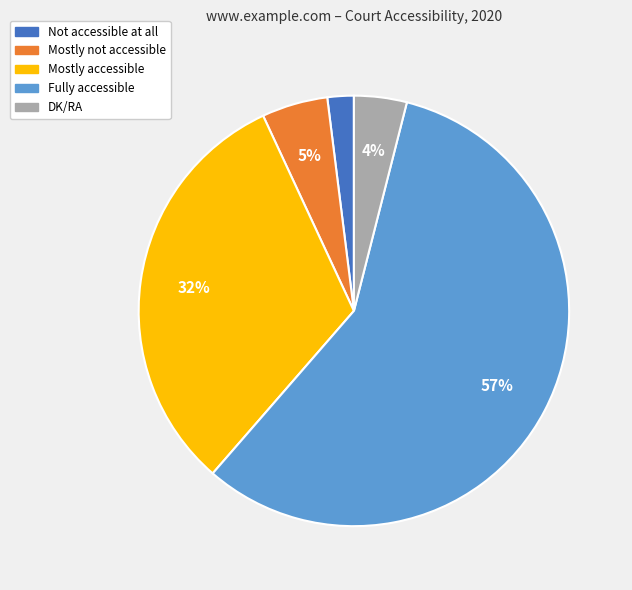

Between Not accessible at all and Fully accessible, which is larger?

Fully accessible